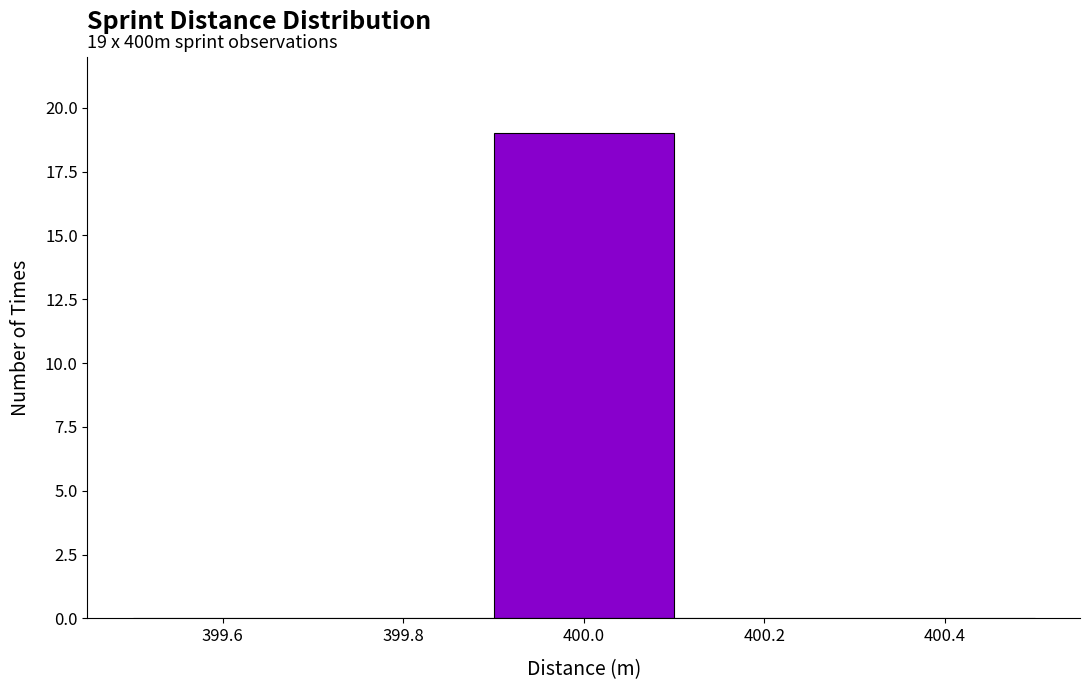

Which range on the x-axis has the tallest bar?

399.9 to 400.1